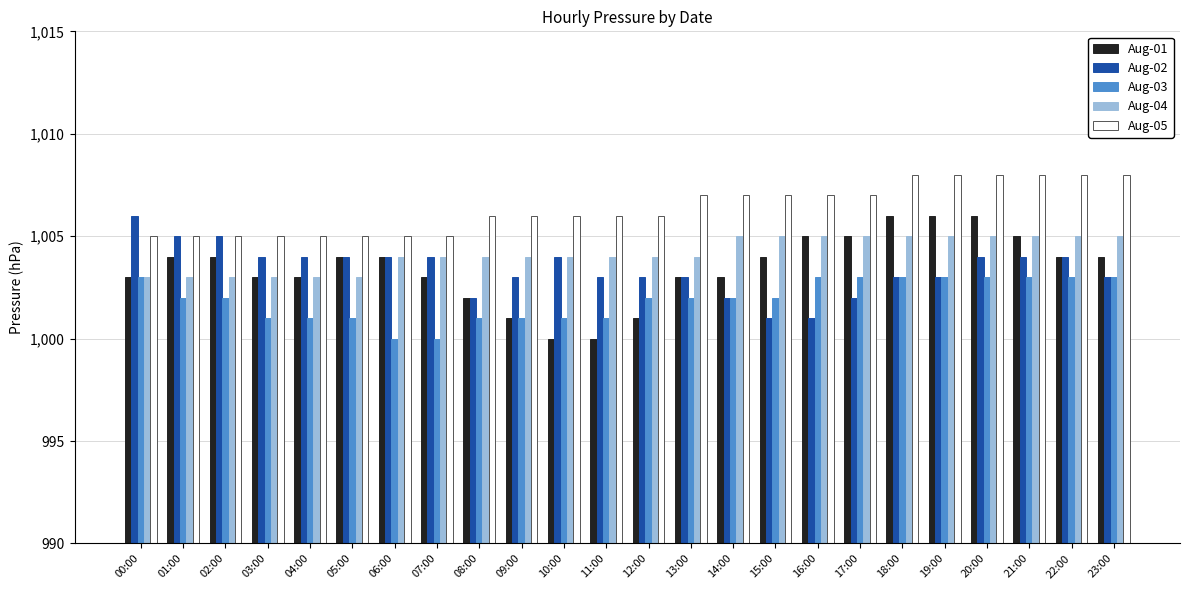

Between 14:00 and 17:00, which series saw the biggest shift?

Aug-01